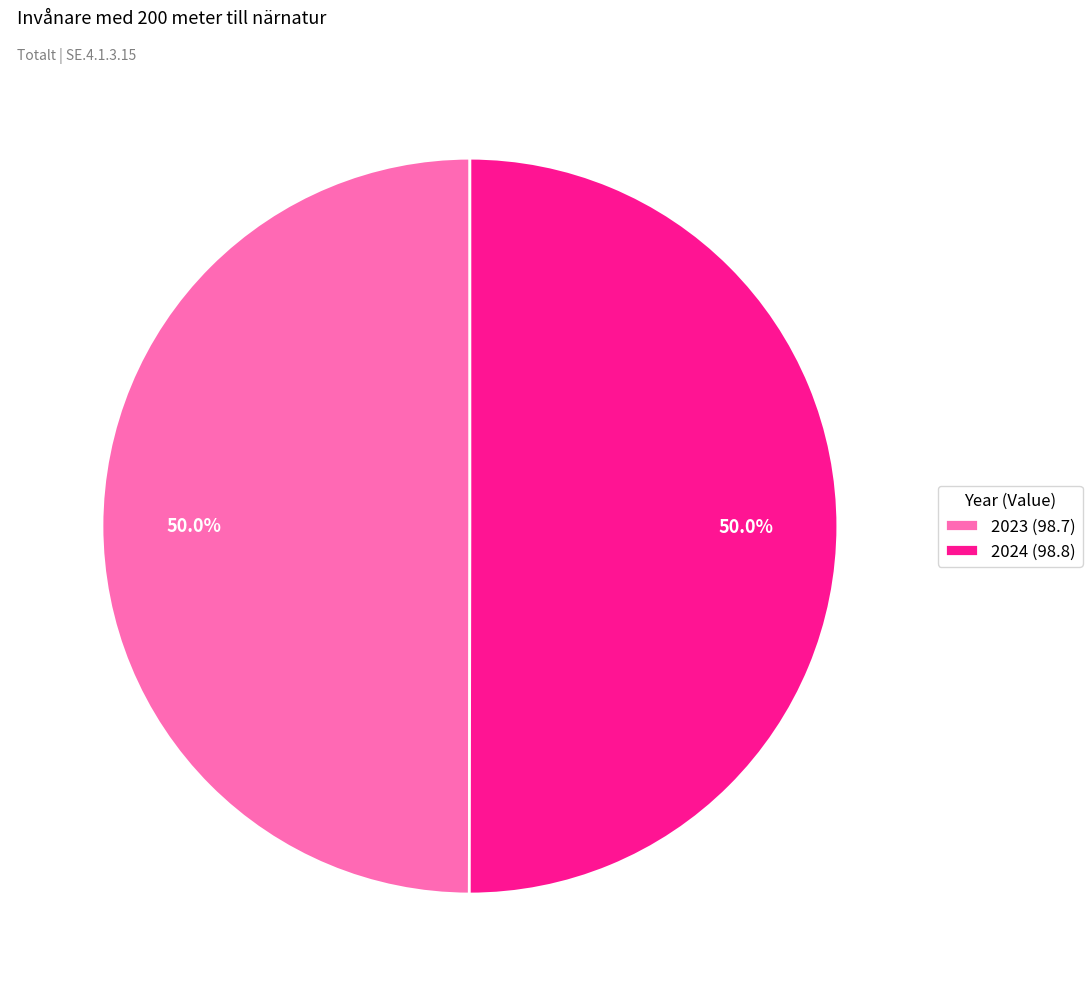

Approximately how many times larger is the value at 2023 (98.7) compared to 2024 (98.8)?

1.0